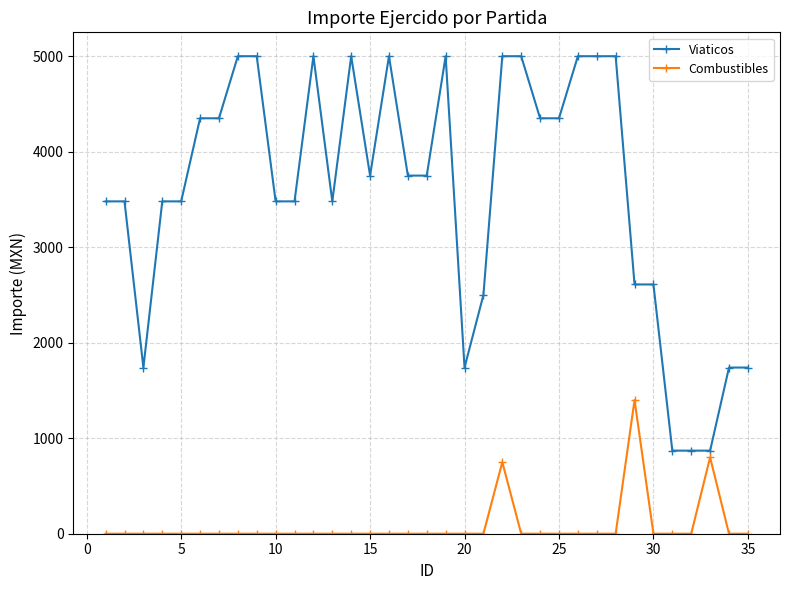

List the series in order of their peak value, highest first.

Viaticos, Combustibles